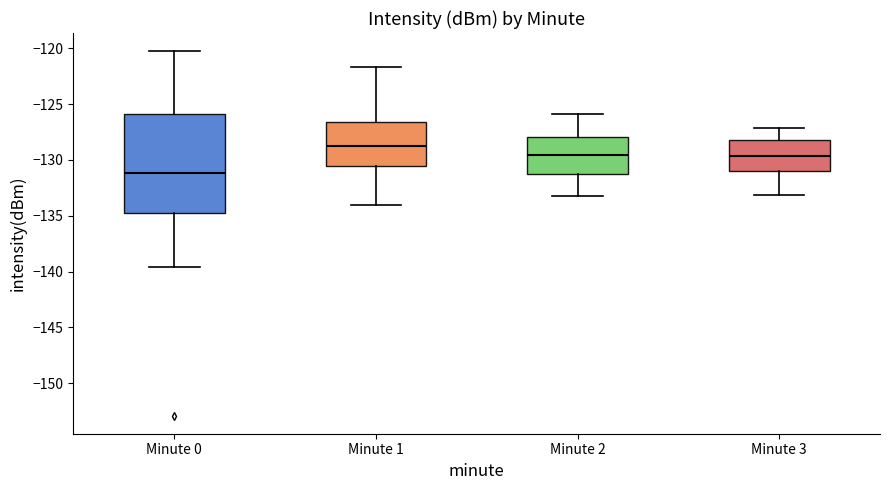

Where is the upper edge of the box for Minute 1 on the y-axis? The values are not printed on the chart, so give them approximately, as read against the axis.

-126.5